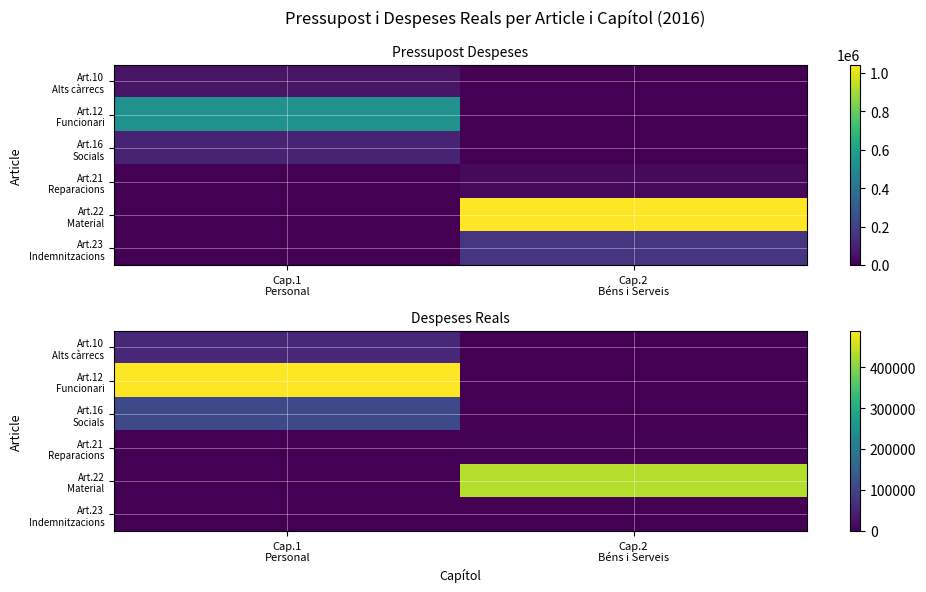

Rank the categories by Art.22 Material value from lowest to highest.

Cap.1 Personal, Cap.2 Béns i Serveis